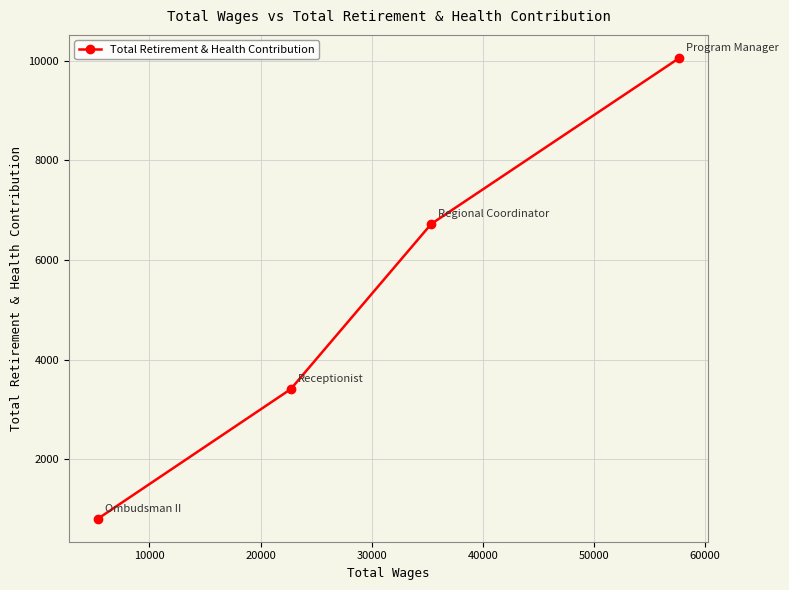

What is the minimum value shown in the chart?

807